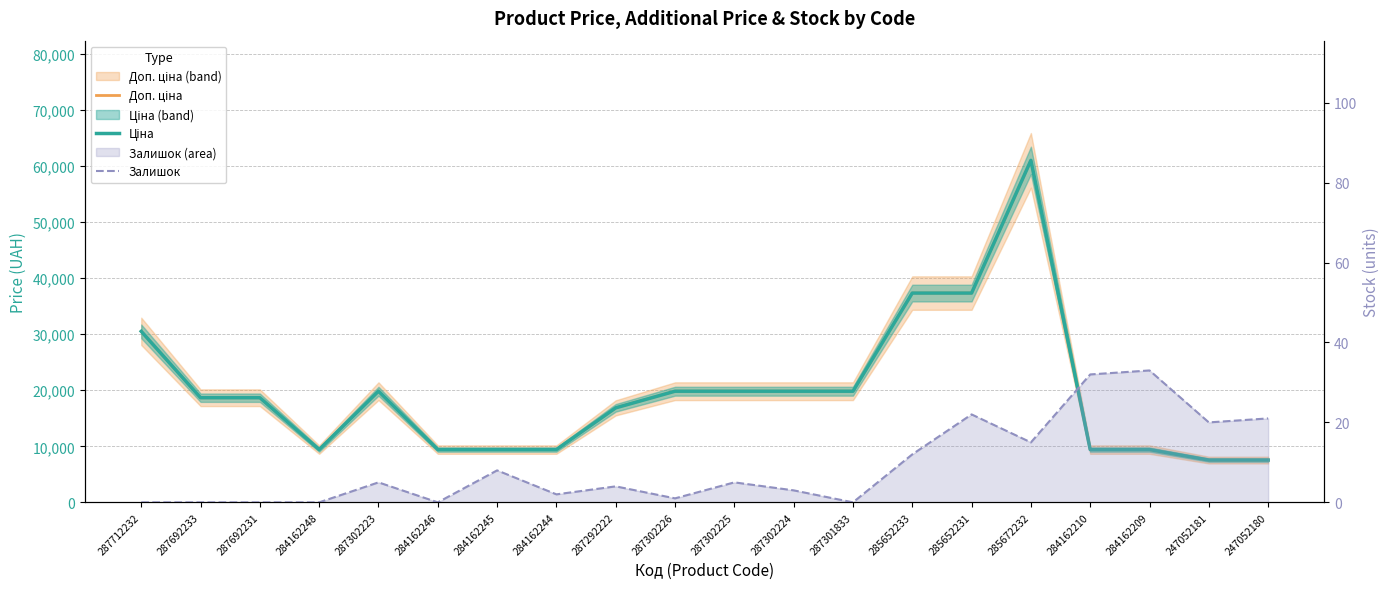

Which series changed the most between 287712232 and 287292222?

Доп. ціна